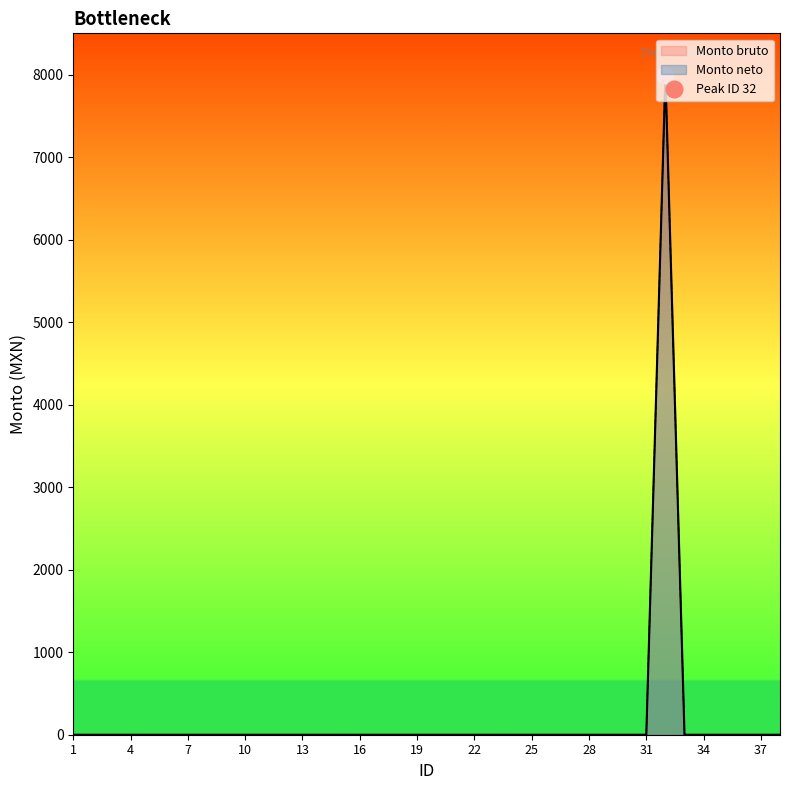

Does the chart display data point markers on the line(s)?

No